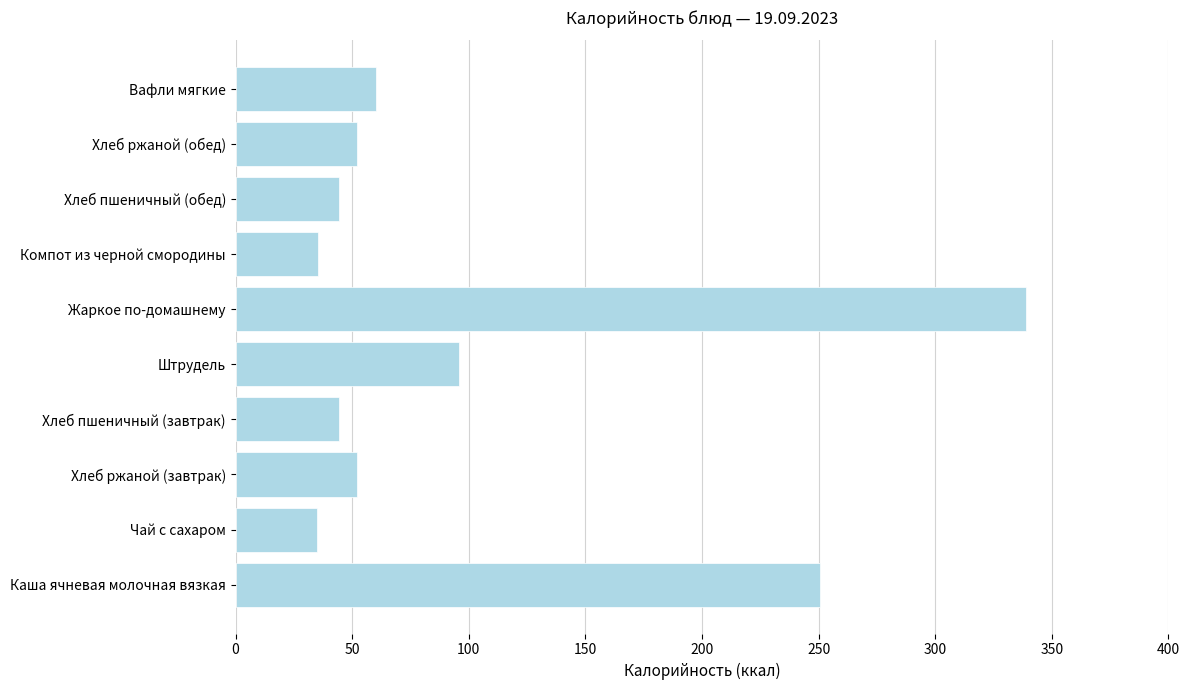

How many distinct data groups are displayed?

1